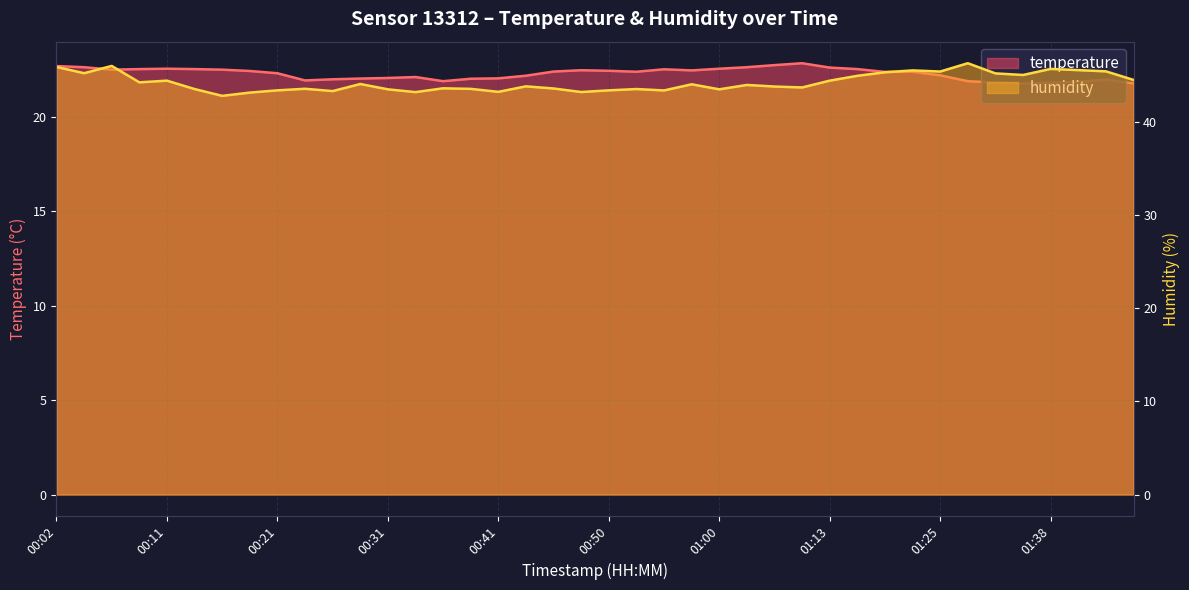

How many values in the temperature series are below 22?

10